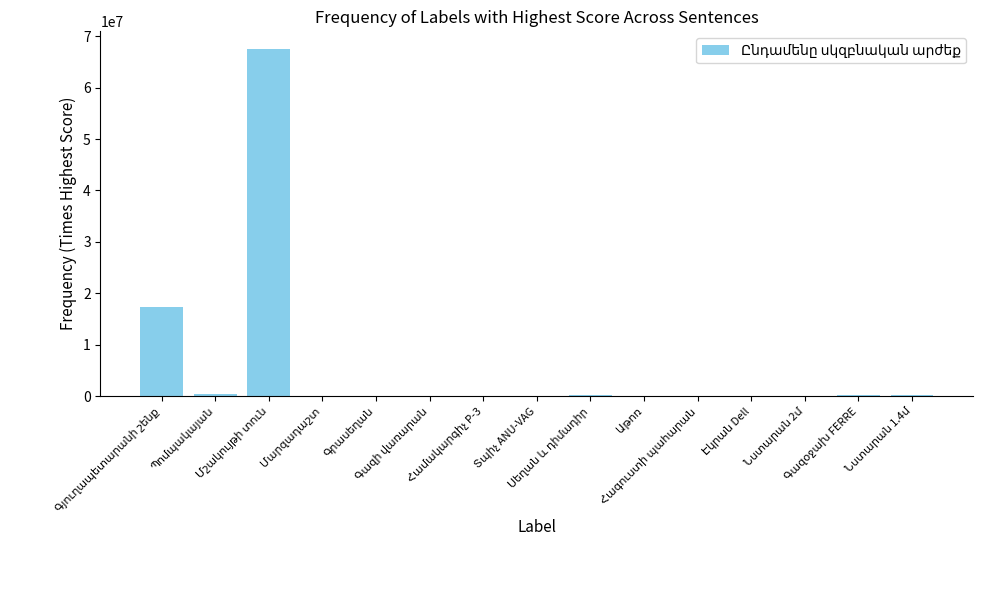

What is the sum of all values?

86388037